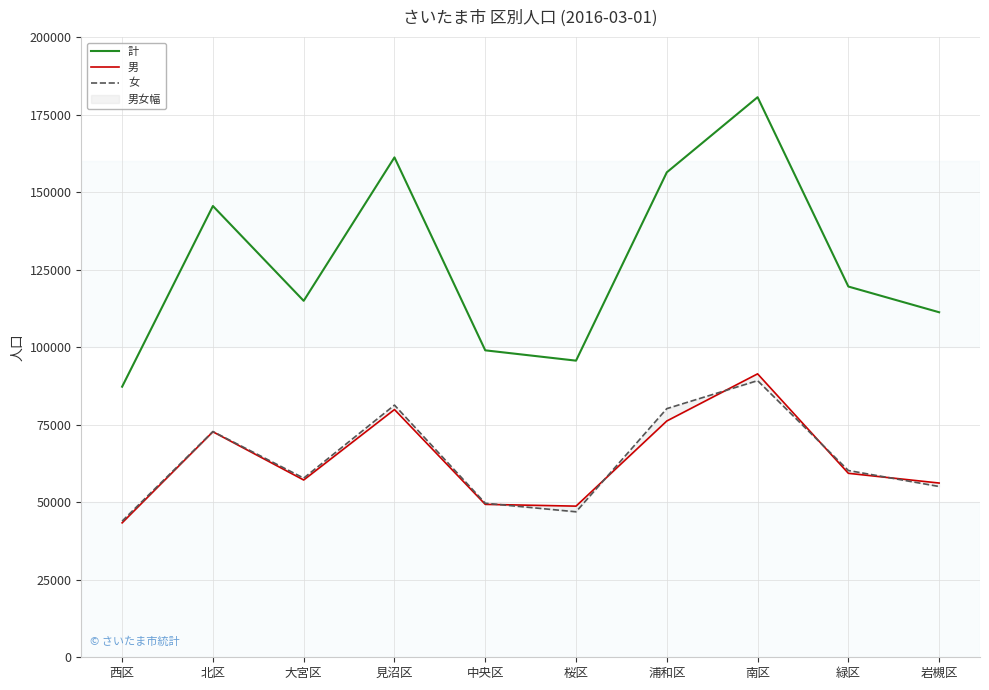

Reading left to right, extract all data points from this chart.

計: 87258	145519	114943	161202	98981	95652	156381	180608	119549	111255
男: 43350	72720	57169	79882	49311	48739	76199	91400	59325	56186
女: 43908	72799	57774	81320	49670	46913	80182	89208	60224	55069